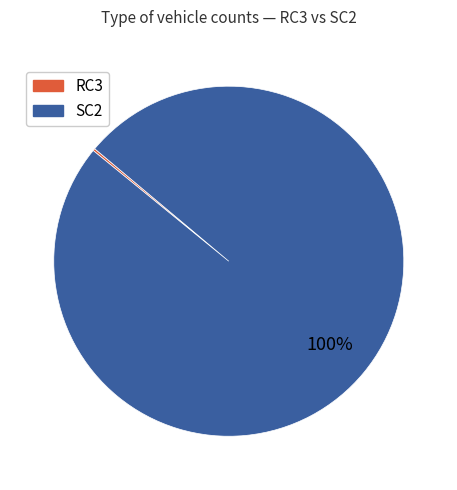

To the nearest percent, what is the difference between the largest and smallest slice percentages?

100%